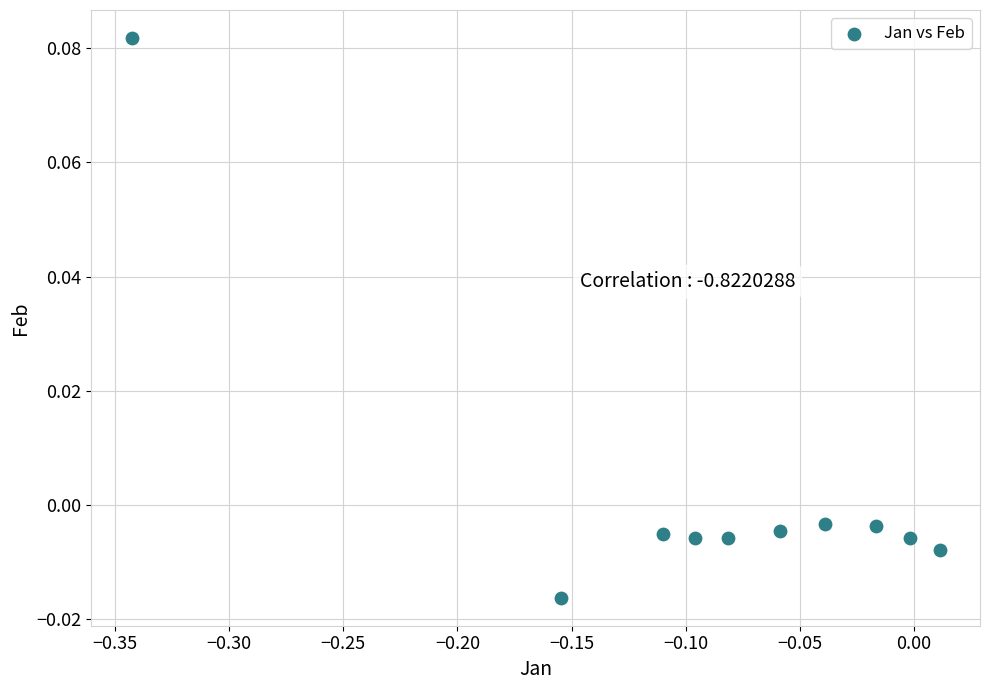

What is the range of X values (max minus min)?

0.4